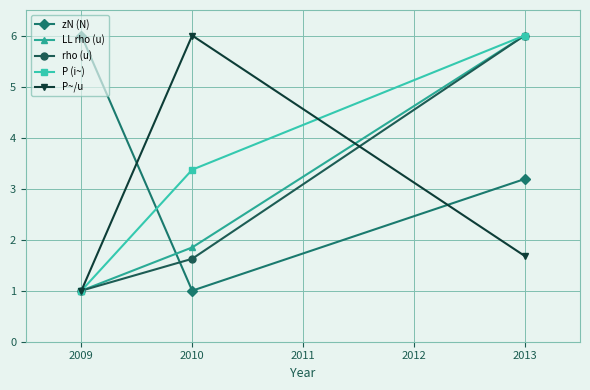

The value of zN (N) at 2009 is 6.0. True or false?

True